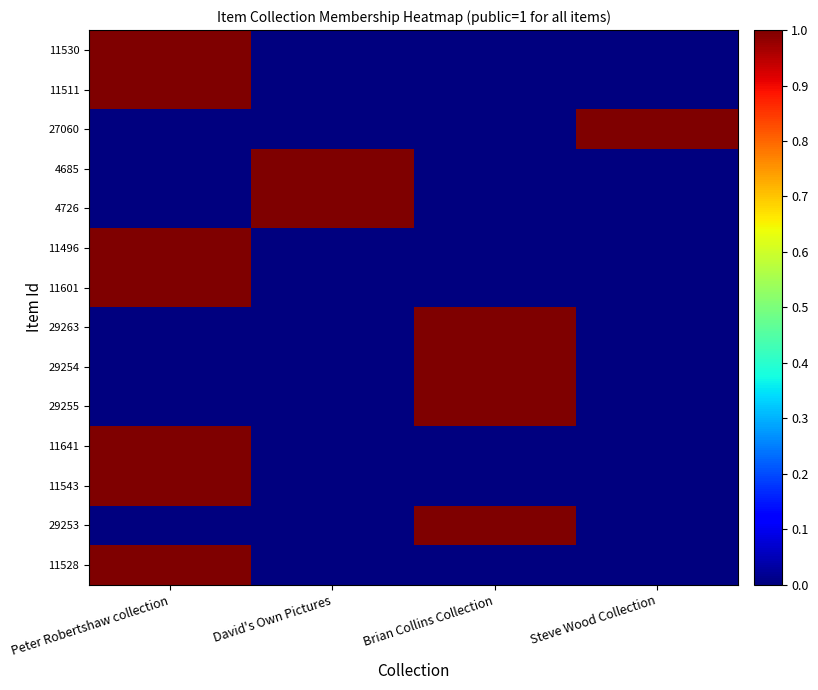

How many data points does each series have?

4